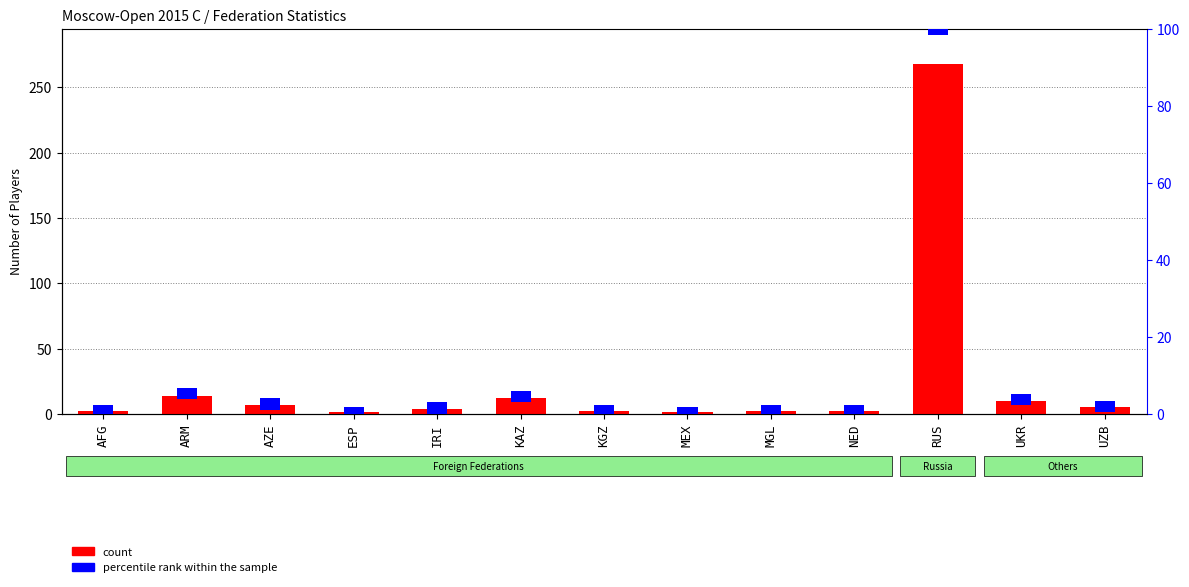

The percentile rank within the sample series shows 3 at KGZ. True or false?

True